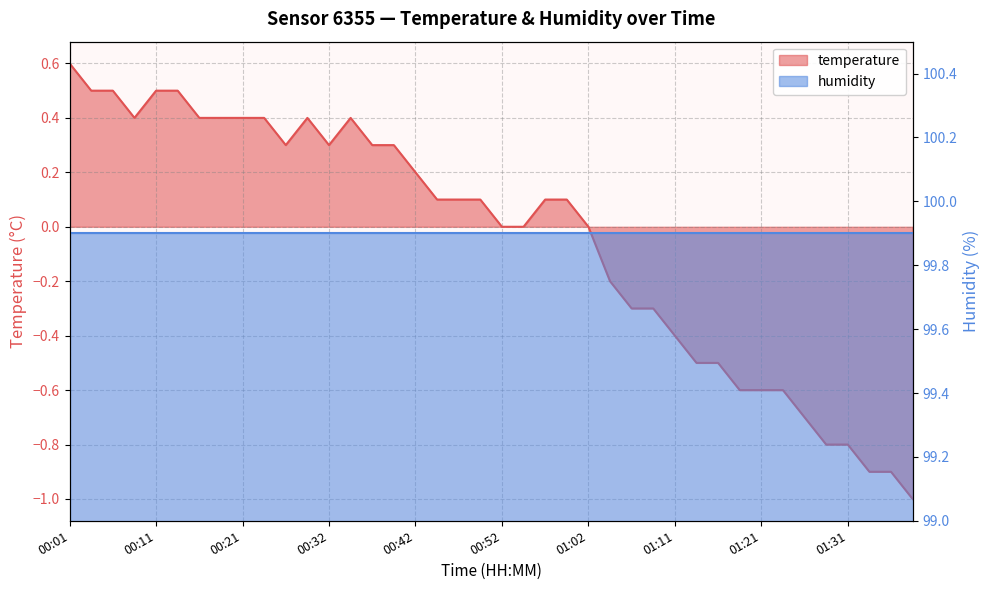

Where is the first local maximum?

00:29